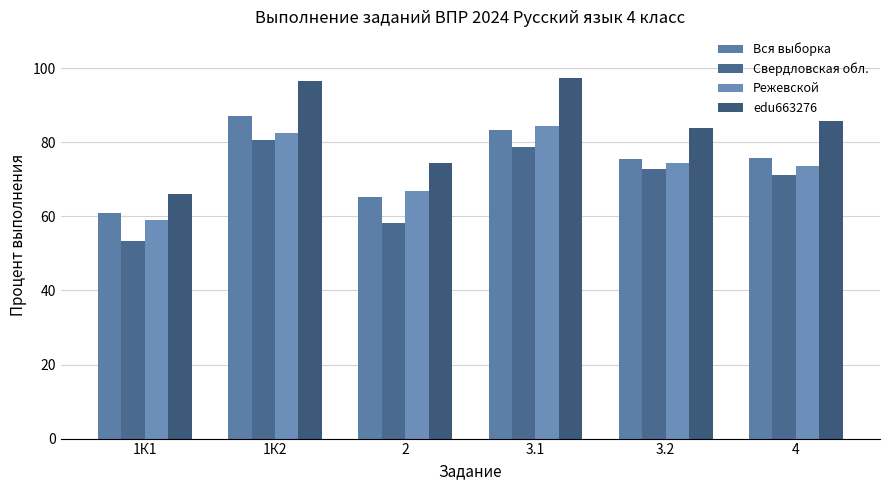

Rank the series by their maximum value, from highest to lowest.

edu663276, Вся выборка, Режевской, Свердловская обл.